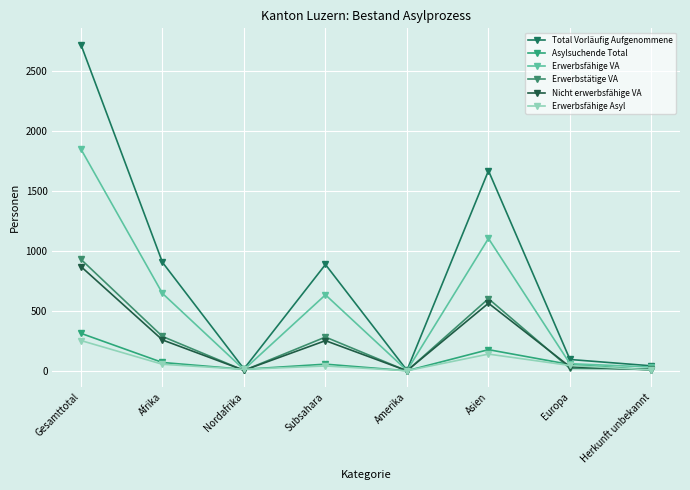

After their last crossing, which series has the higher values: Erwerbsfähige VA or Asylsuchende Total?

Erwerbsfähige VA